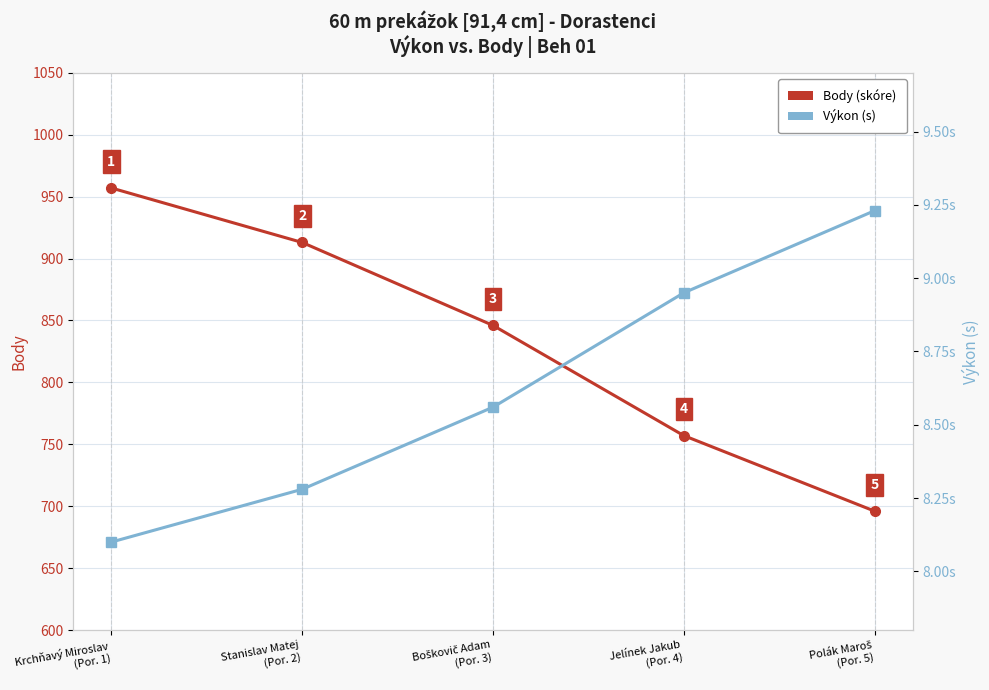

Which label corresponds to the smallest value in the chart?

Krchňavý Miroslav
(Por. 1)